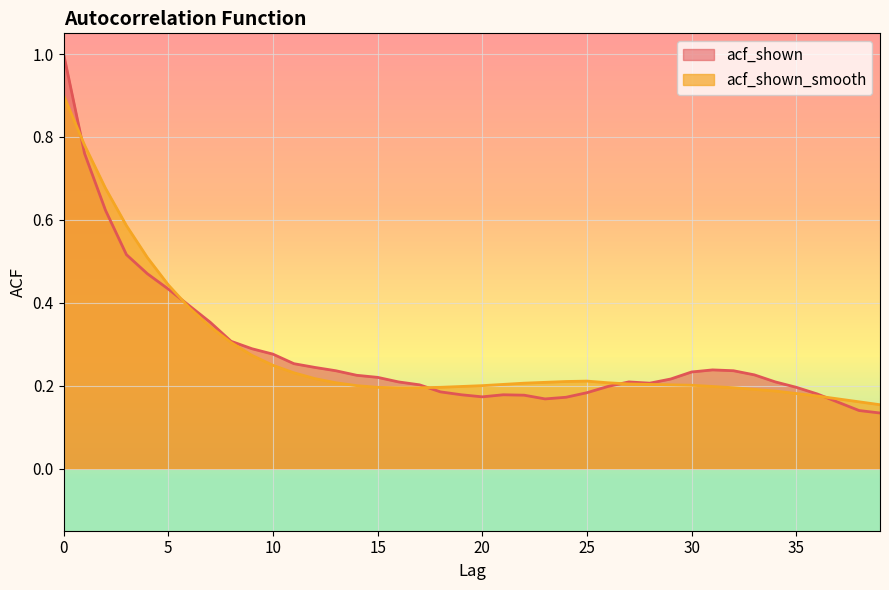

Rank the series at 26 from lowest to highest value.

acf_shown, acf_shown_smooth